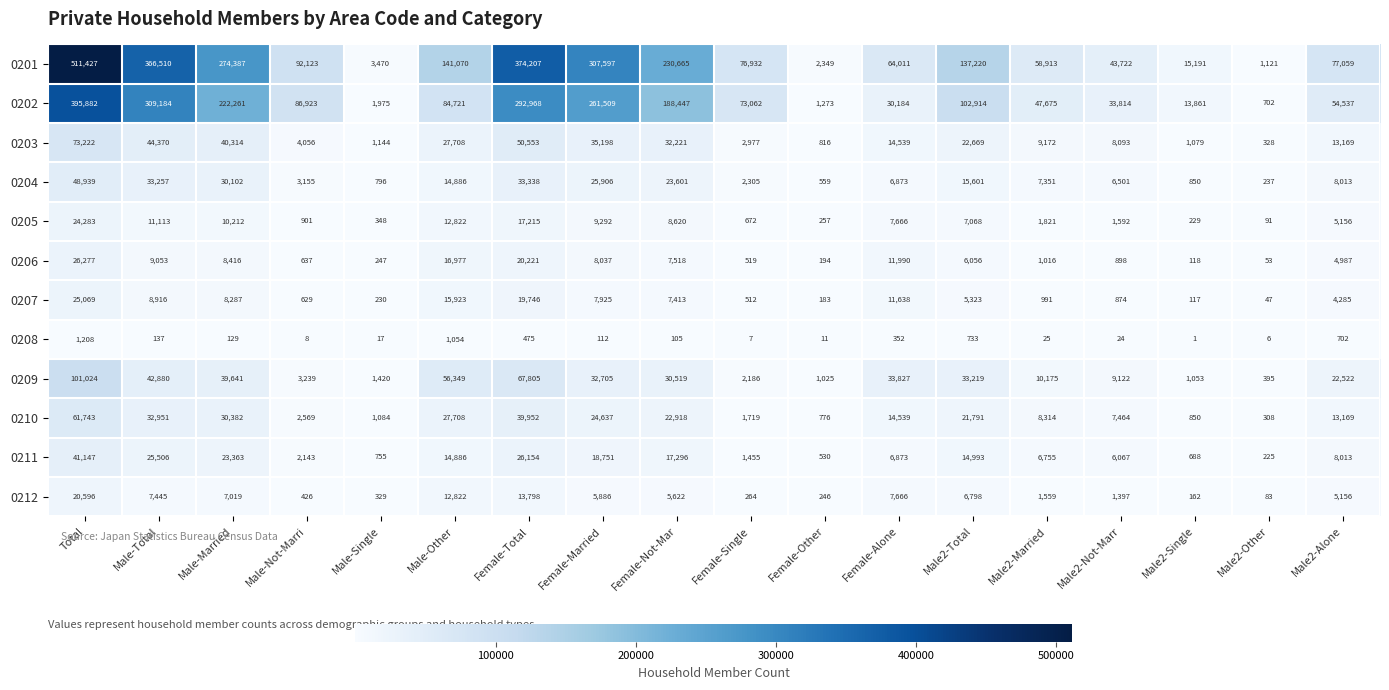

Count the number of categories in the chart.

18